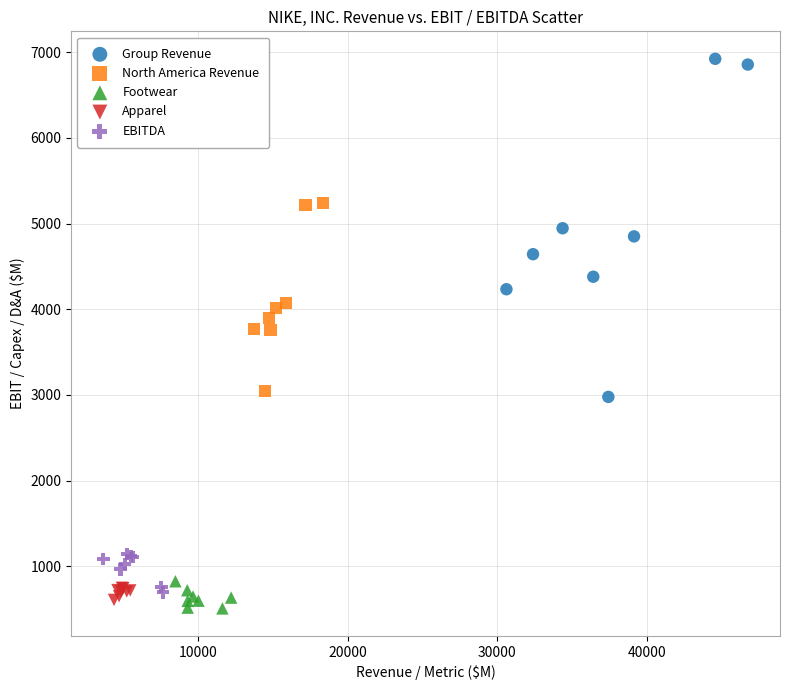

Which series has the largest Y range (max minus min)?

Group Revenue